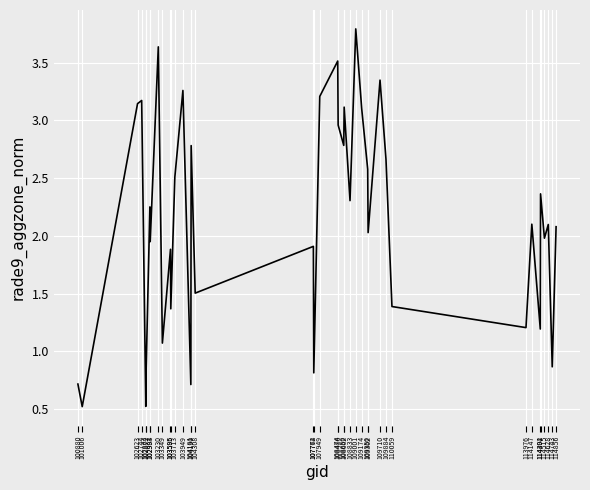

True or false: the data shows 4.9 at 109174.

False